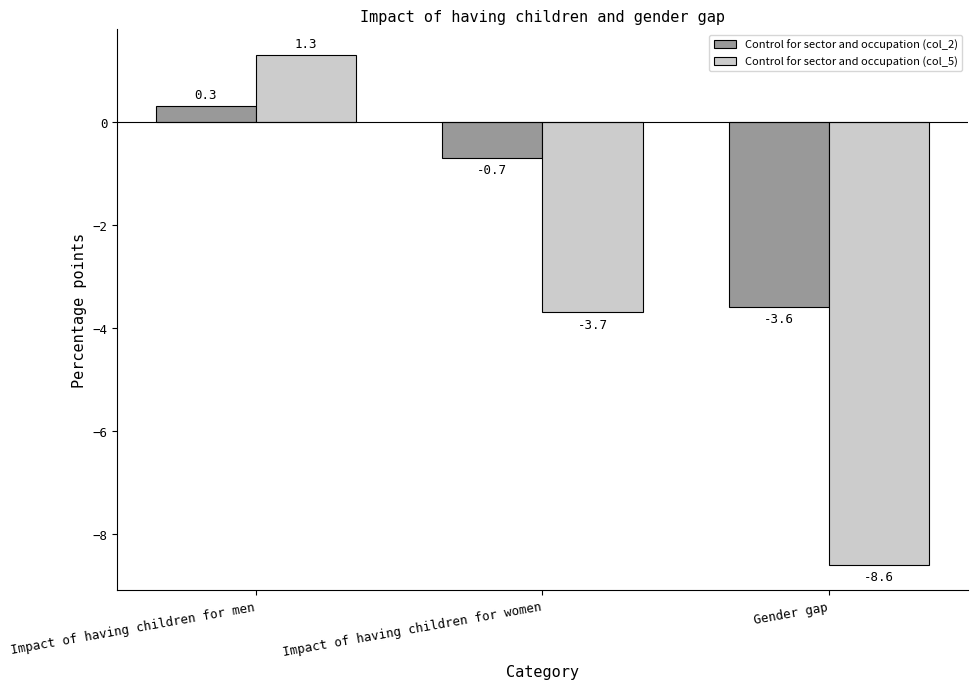

What is the sum of the Control for sector and occupation (col_5) values at Impact of having children for men and Impact of having children for women?

-2.4